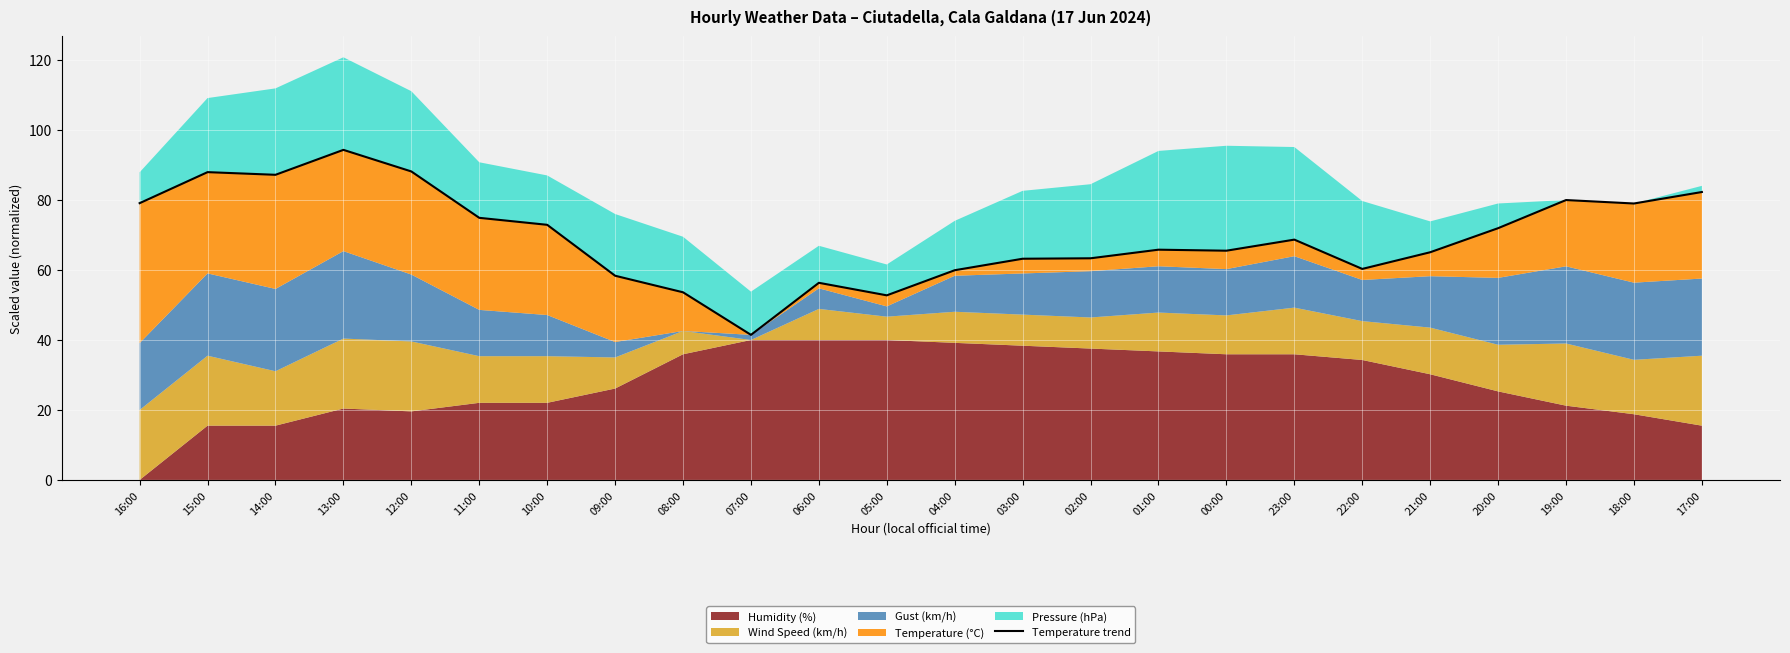

At which label is the value closest to 67?

01:00